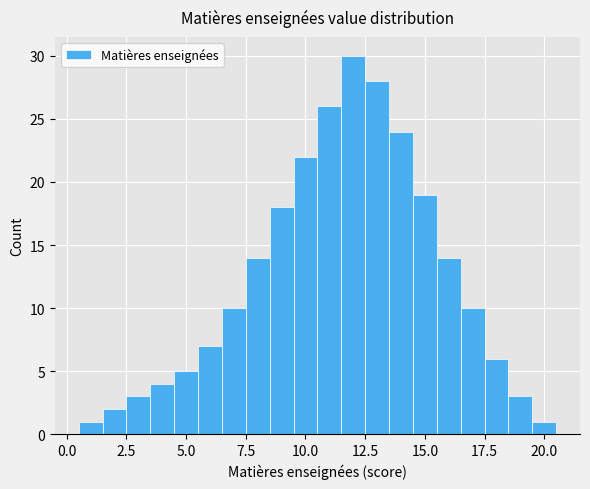

Read against the x-axis, roughly where is the centre of the tallest bar?

12.0